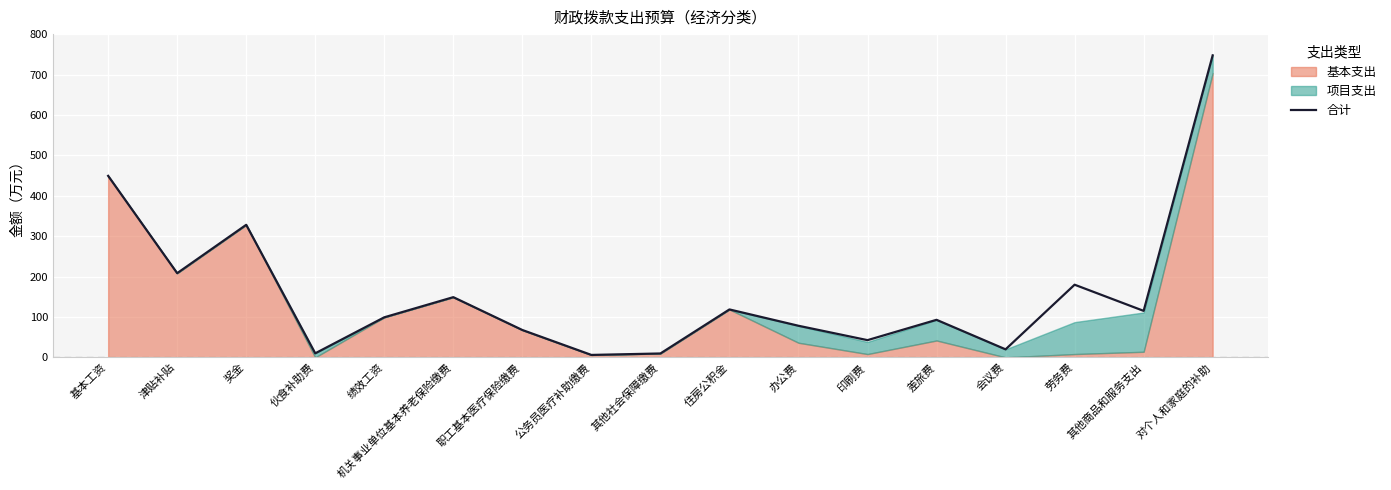

What is the value of the 17th point from the left?

747.4